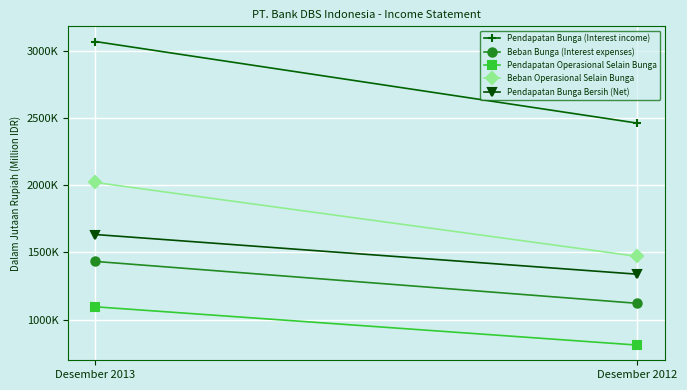

Which label corresponds to the largest value in the chart?

Desember 2013